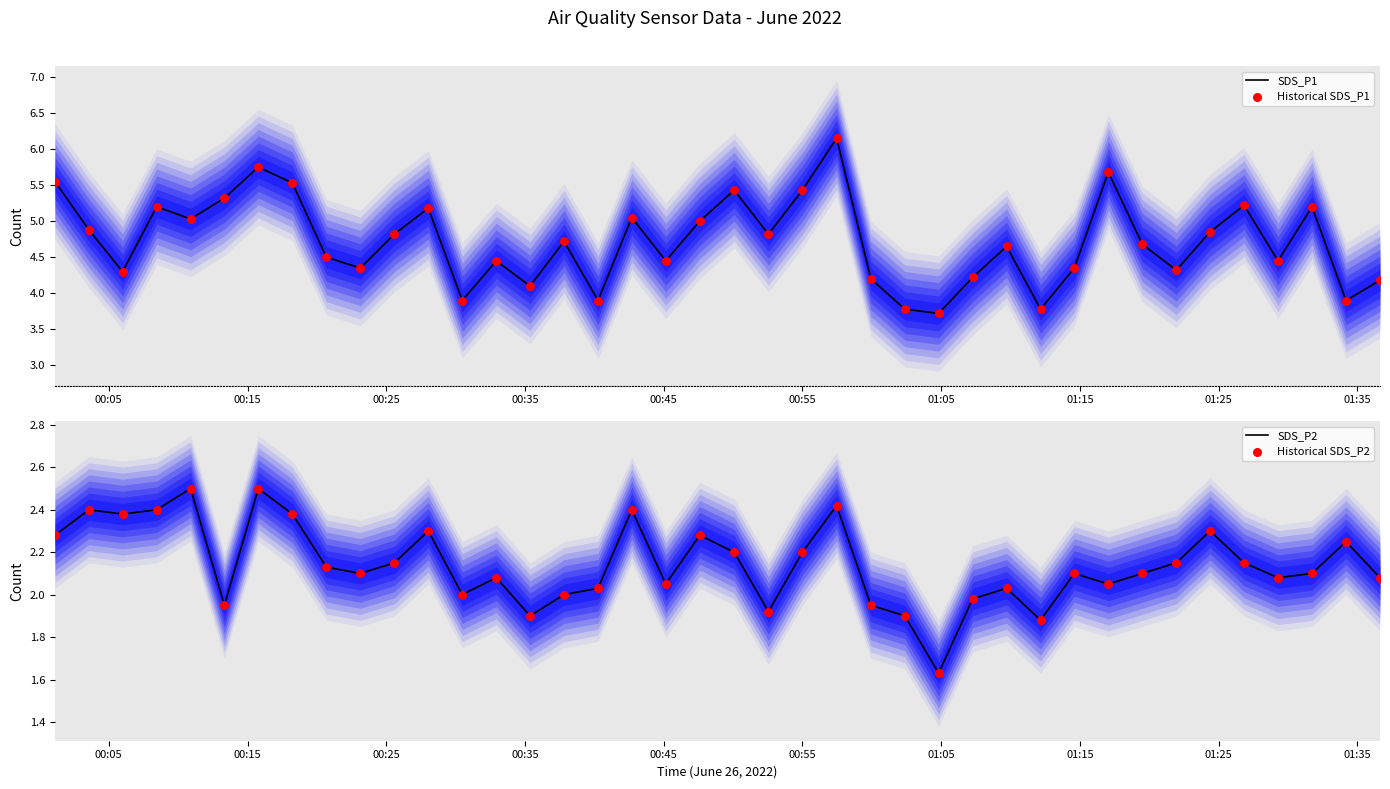

Which series reaches the minimum Y coordinate?

SDS_P2